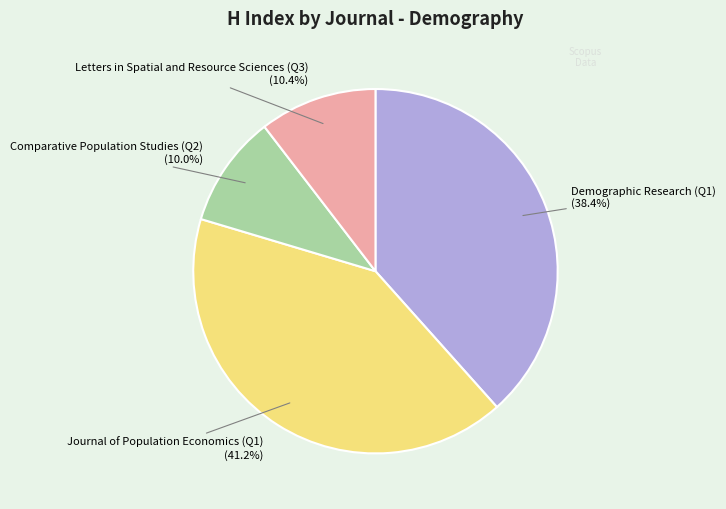

What percentage is the Letters in Spatial and Resource Sciences (Q3) slice, to the nearest percent?

10%